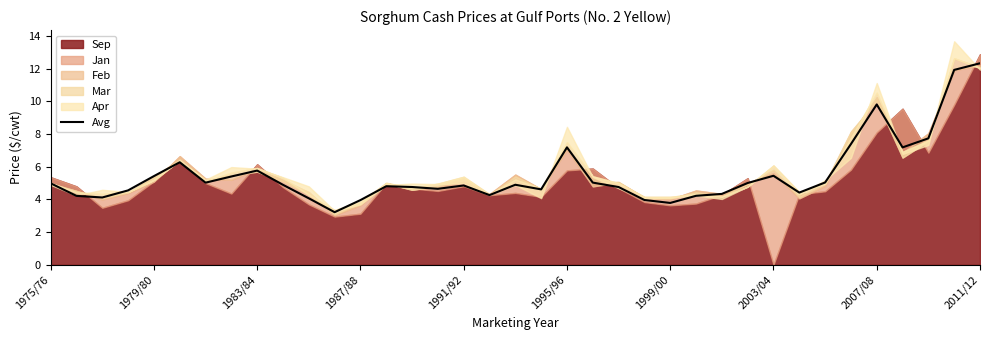

The value of Avg at 1975/76 is 5.0. True or false?

True